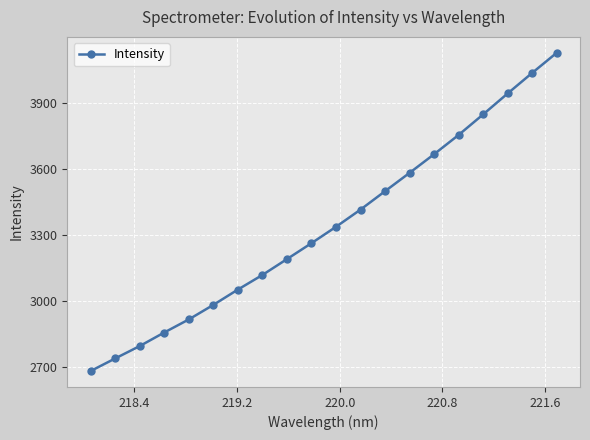

What is the sum of all values?

66823.1